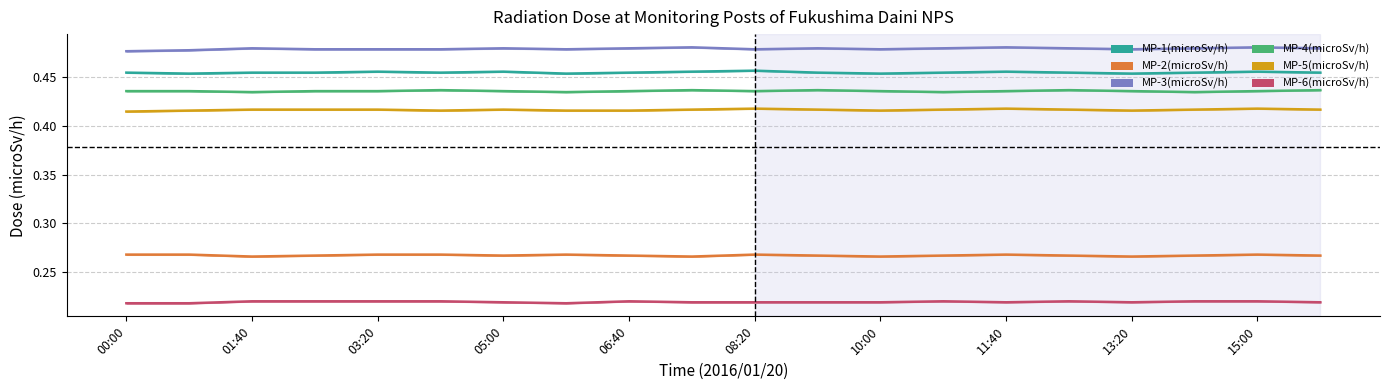

The MP-5(microSv/h) series shows 0.4 at 10:00. True or false?

True